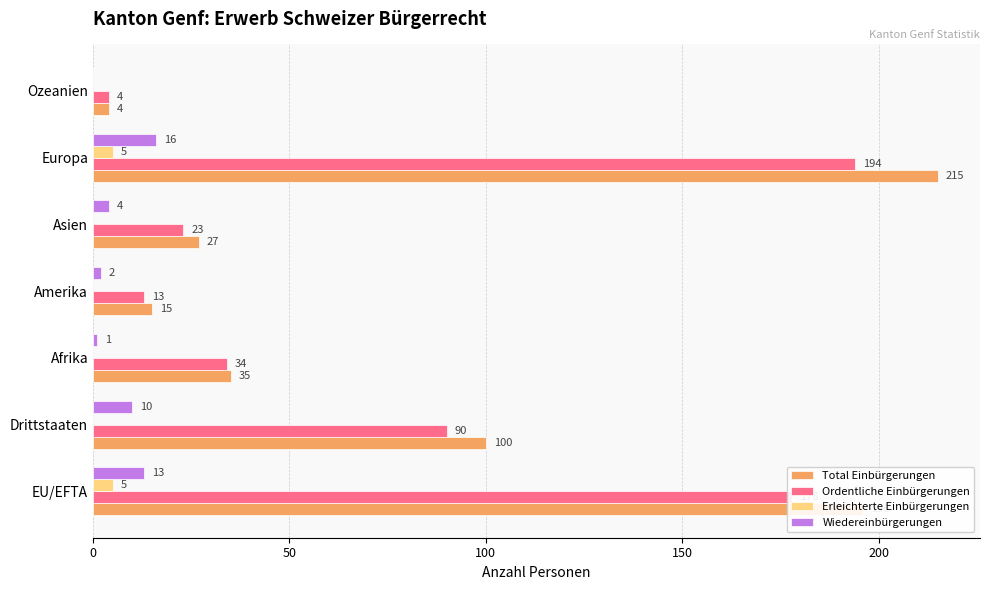

Where is Total Einbürgerungen nearest to the value 109?

Drittstaaten